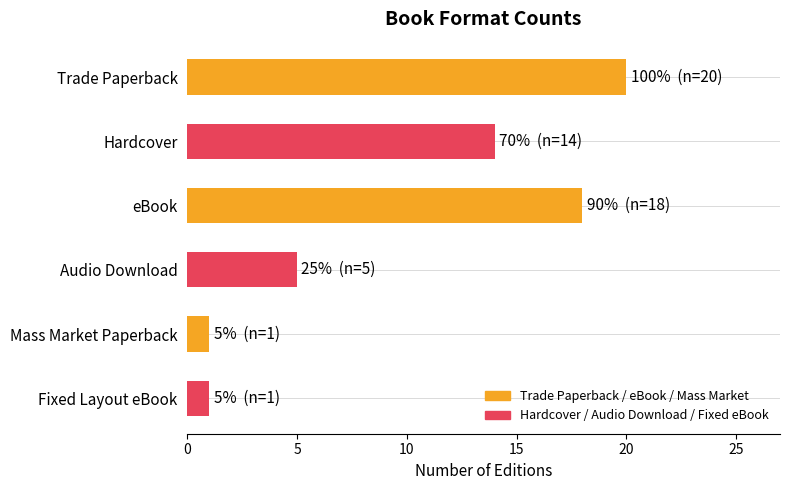

What is the maximum value shown in the chart?

20